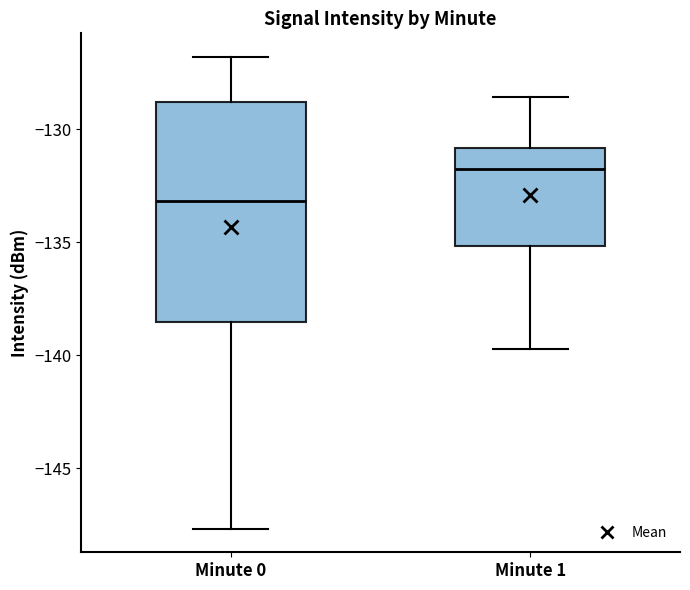

Which box has the highest median line?

Minute 1